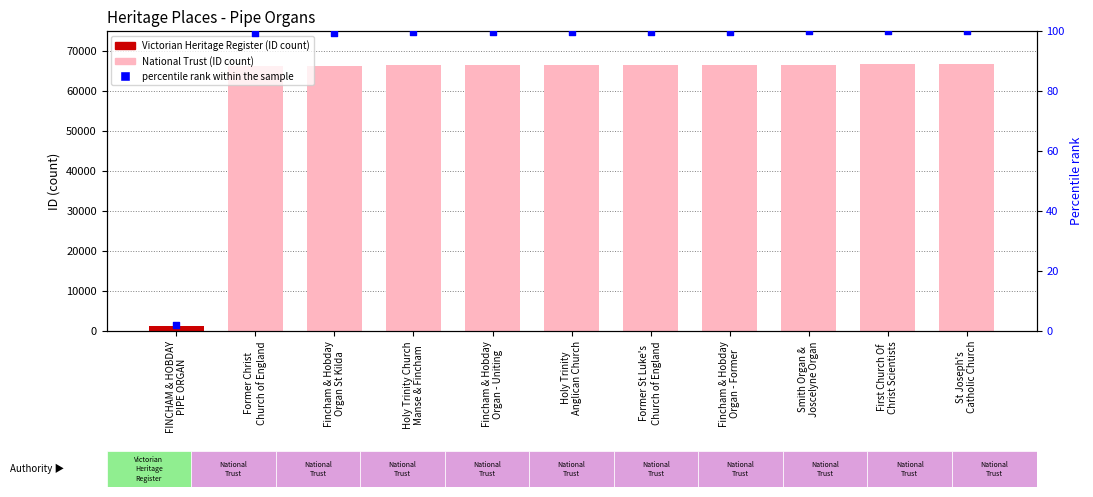

What is the change in value from Holy Trinity Church
Manse & Fincham to Fincham & Hobday
Organ - Uniting?

+0.1